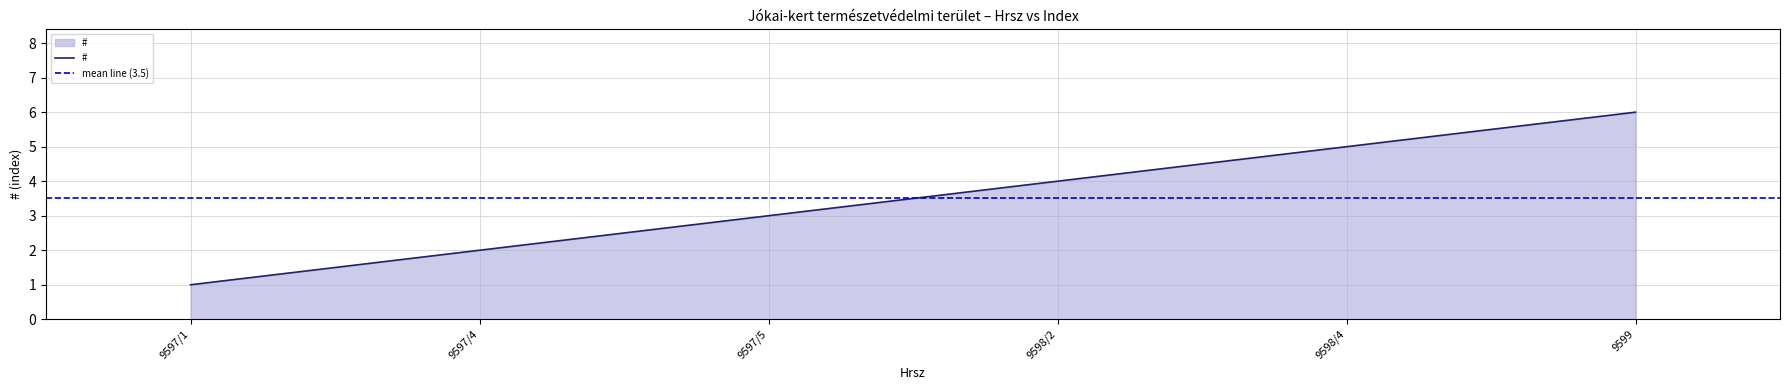

What is the sum of the values at 9598/4 and 9597/5?

8